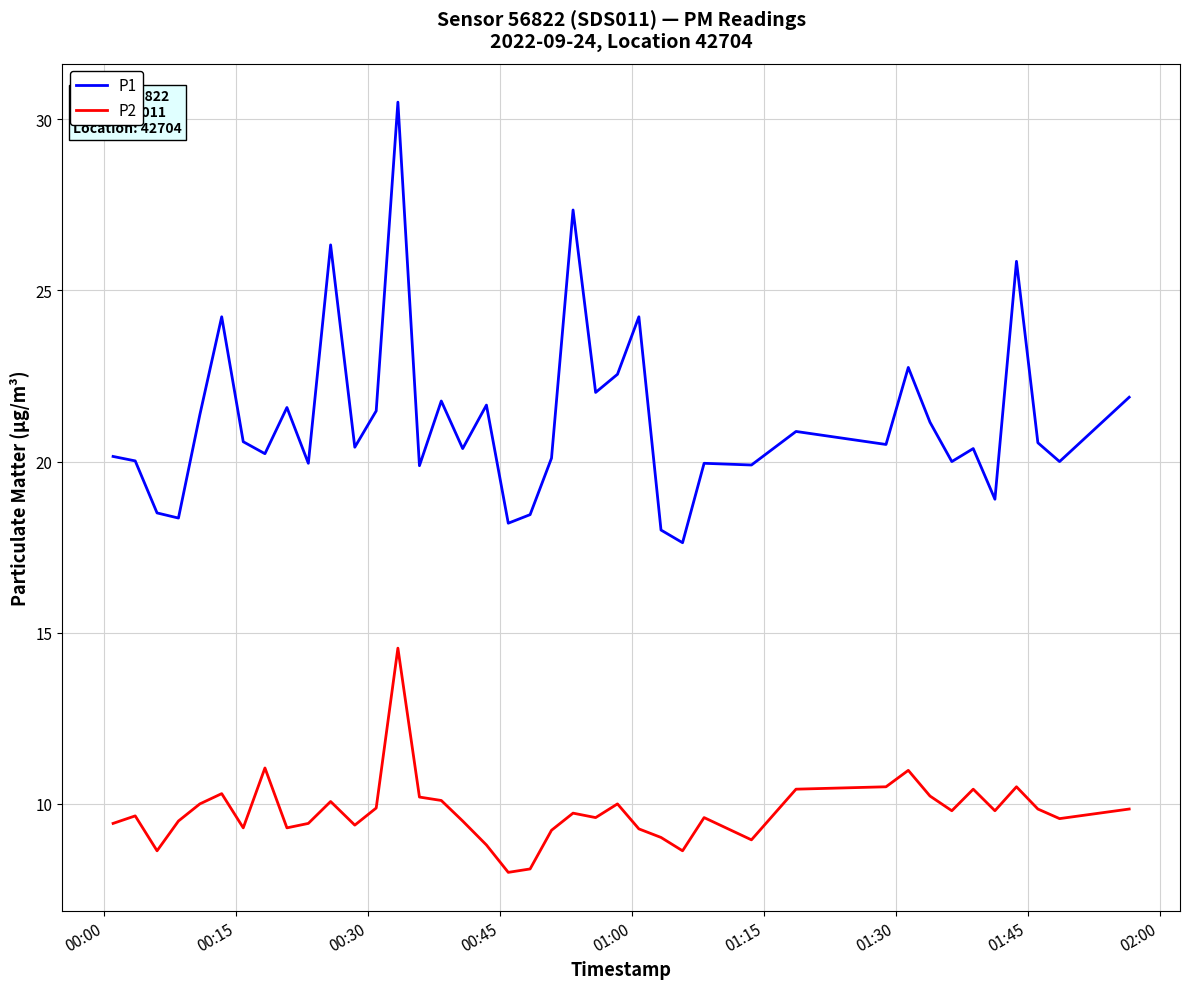

At how many categories does at least one series exceed 8?

40